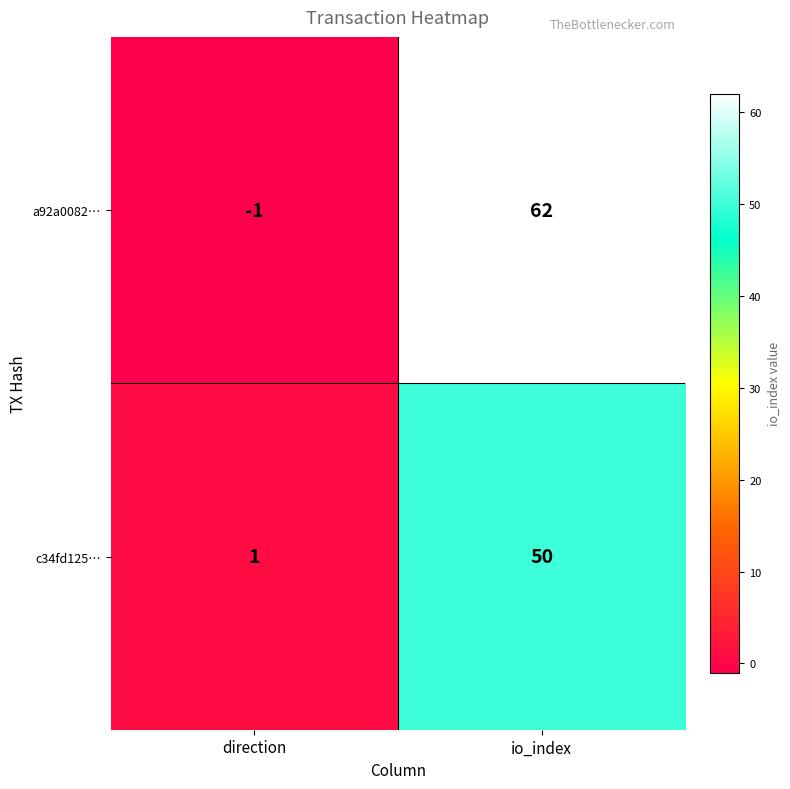

True or false: a92a0082… has a value of 62 at io_index.

True